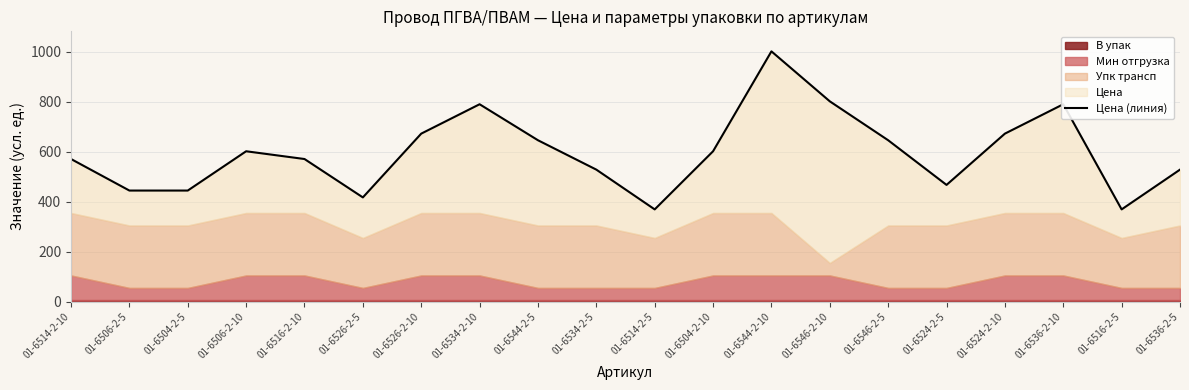

How many lines are shown in the chart?

1